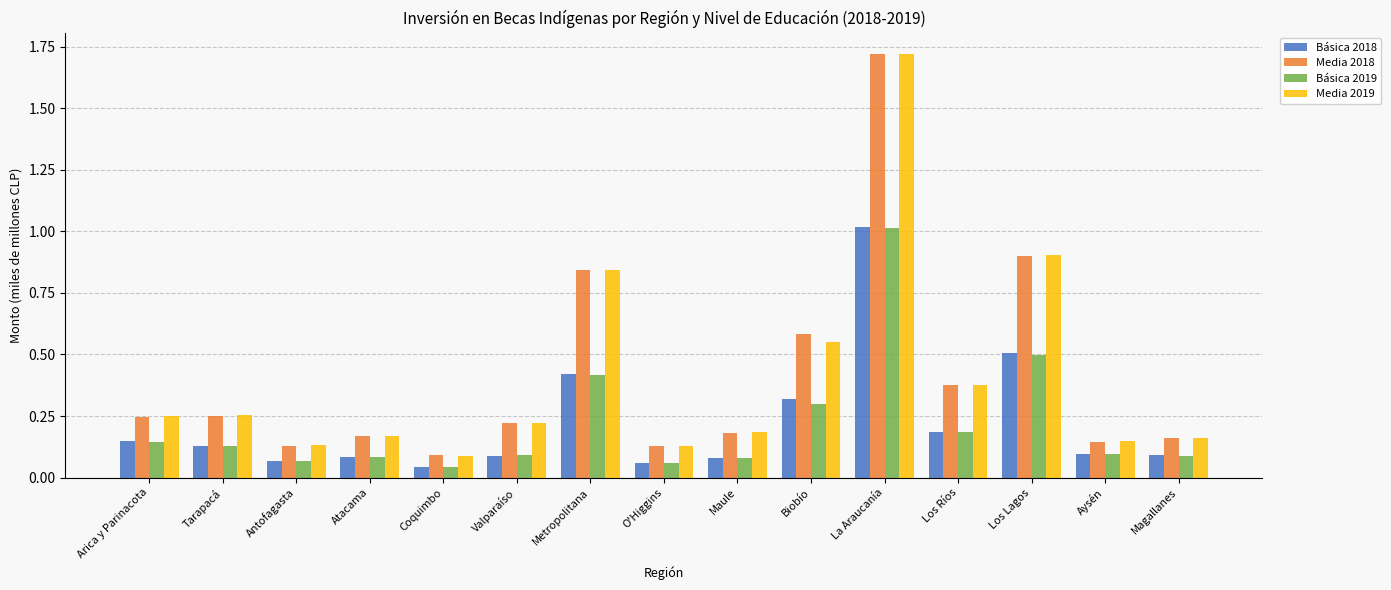

What is the sum of the Básica 2019 values at La Araucanía and Coquimbo?

1.1